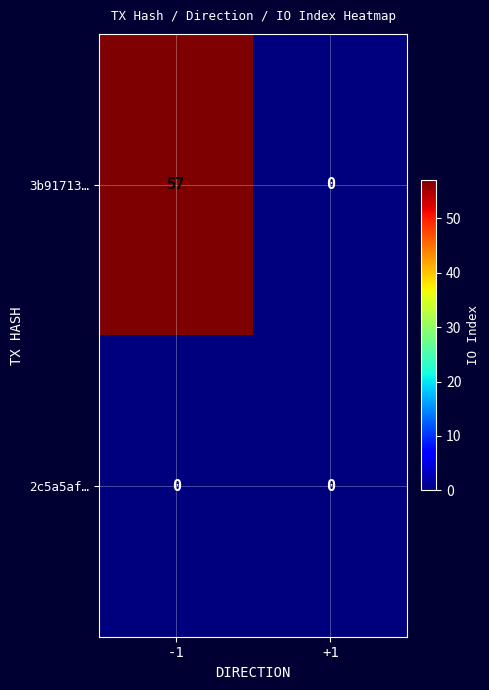

What is the difference between the 3b91713… values at +1 and -1?

57